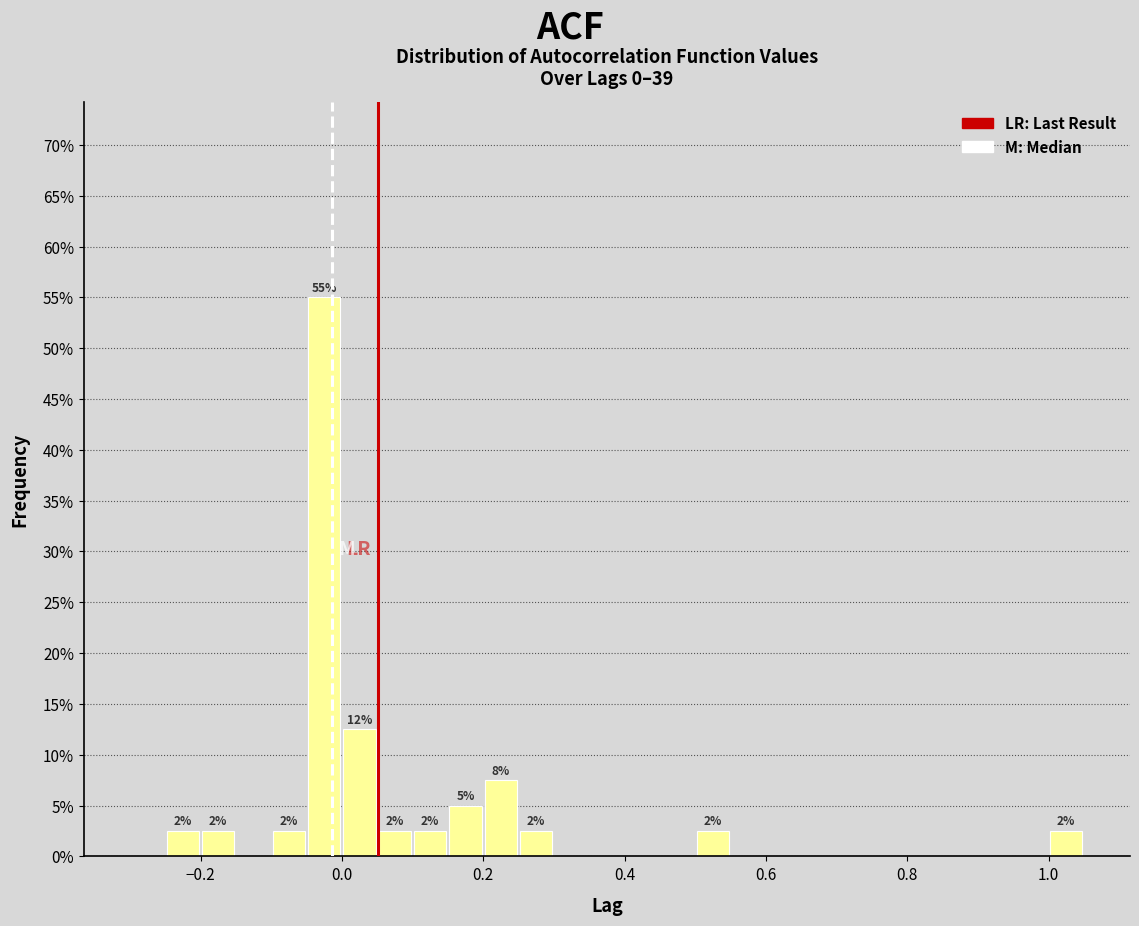

Around what value on the x-axis is the tallest bar? Give the approximate position of its centre, as read against the axis.

-0.02